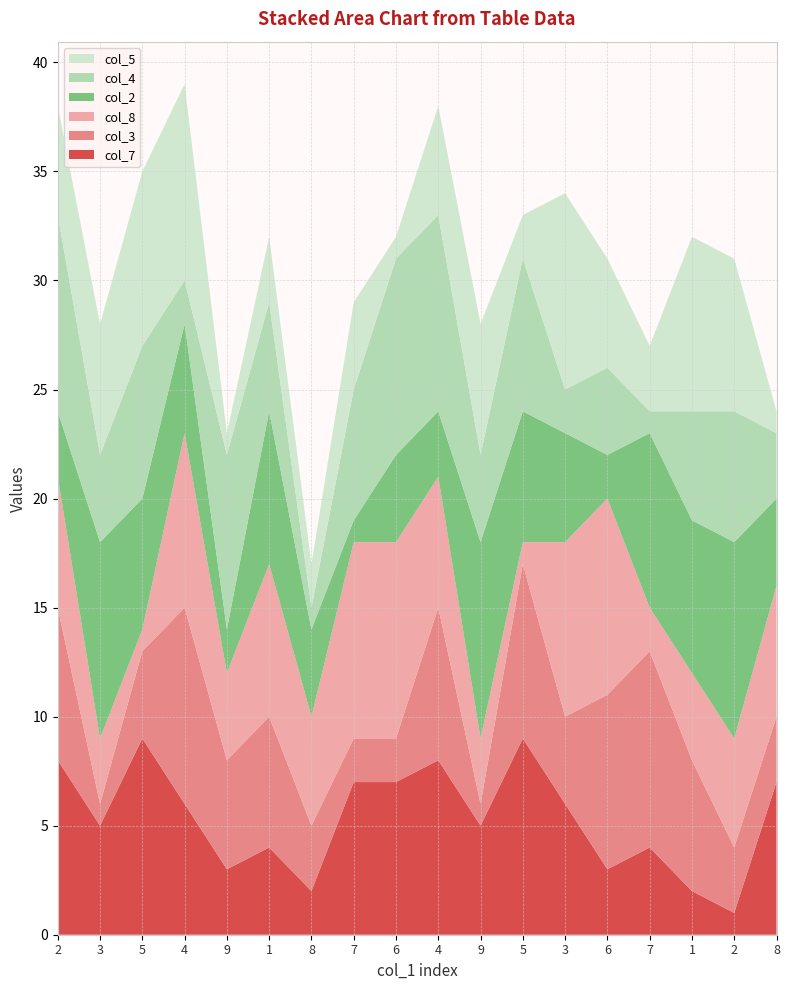

Reading right to left, transcribe all the data shown in this chart.

col_7: 7	1	2	4	3	6	9	5	8	7	7	2	4	3	6	9	5	8
col_3: 3	3	6	9	8	4	8	1	7	2	2	3	6	5	9	4	1	7
col_8: 6	5	4	2	9	8	1	3	6	9	9	5	7	4	8	1	3	6
col_2: 4	9	7	8	2	5	6	9	3	4	1	4	7	2	5	6	9	3
col_4: 3	6	5	1	4	2	7	4	9	9	6	1	5	8	2	7	4	9
col_5: 1	7	8	3	5	9	2	6	5	1	4	2	3	1	9	8	6	5